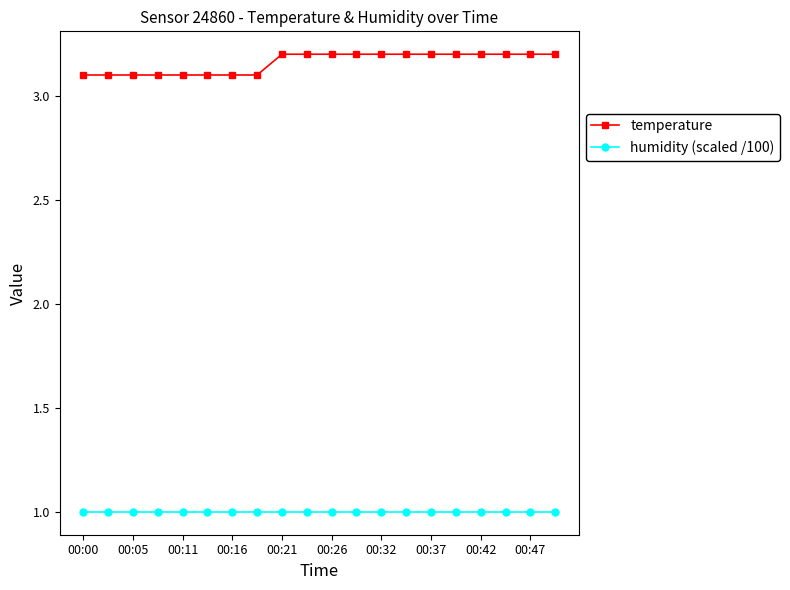

What is the value of the humidity (scaled /100) point at the 8th from the left?

1.0